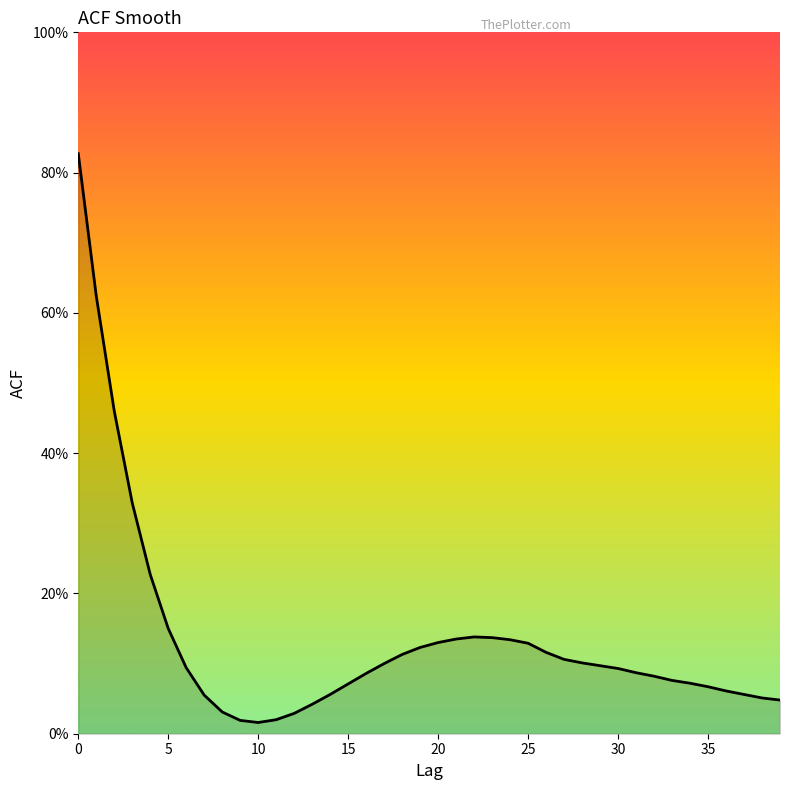

What is the value of the 29th point from the left?

0.1